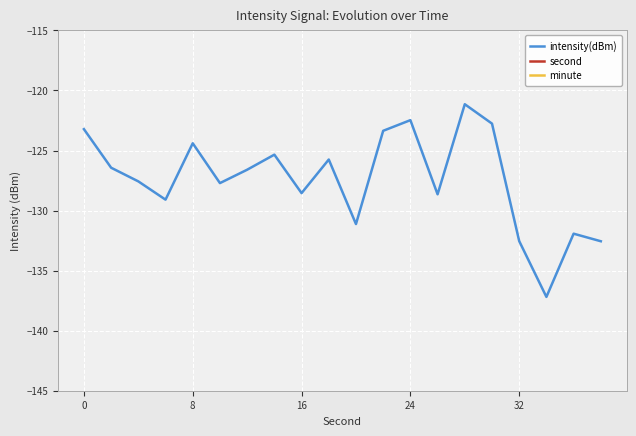

True or false: minute and second intersect in this chart.

False